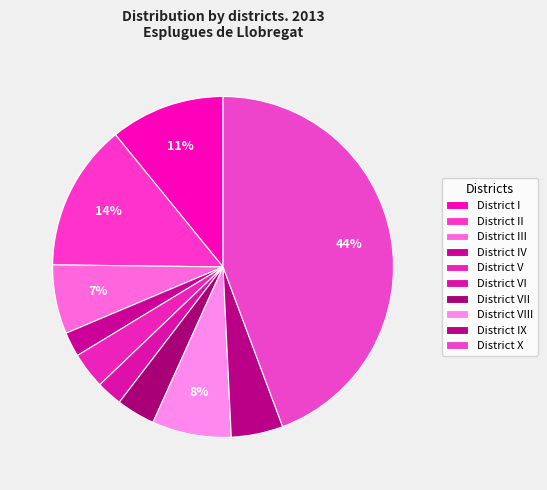

To the nearest percent, what is the difference between the District I and District IX slice percentages?

6%